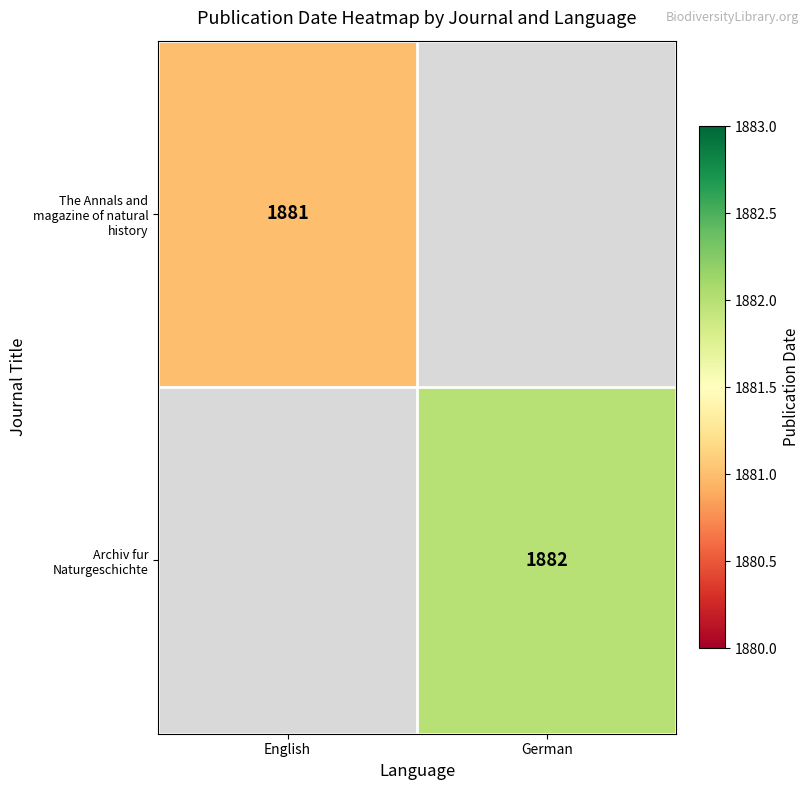

True or false: The Annals and magazine of natural history has a value of 3007.8 at English.

False